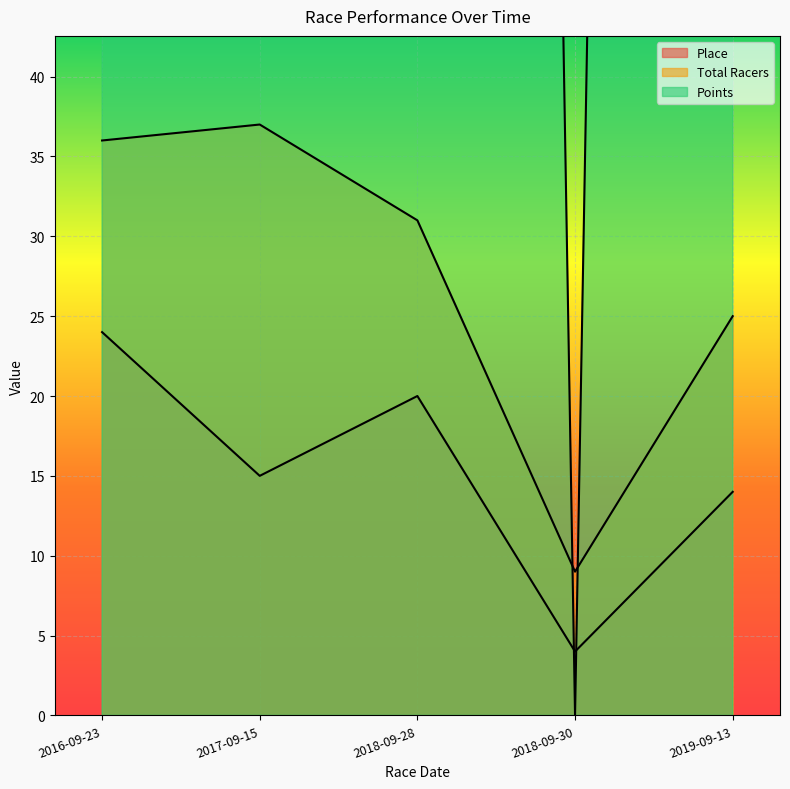

Which has a higher value, 2019-09-13 or 2018-09-28?

2018-09-28